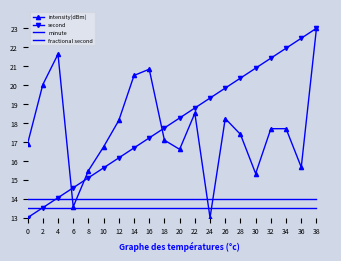

Which series changed the most between 12 and 34?

second